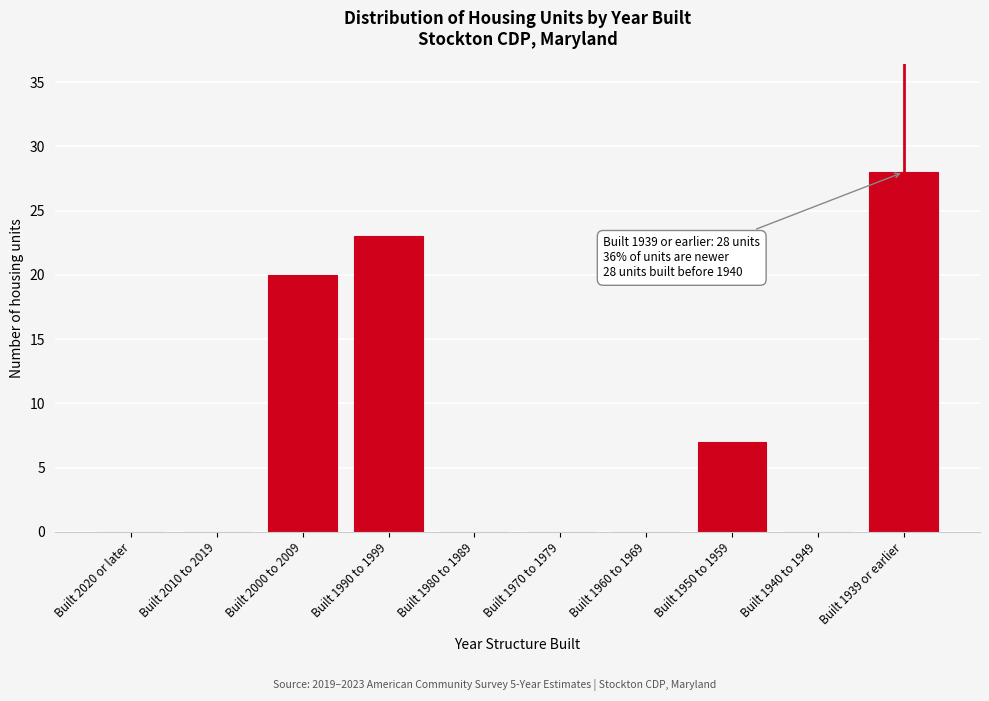

Reading left to right, extract all data points from this chart.

Built 2020 or later=0	Built 2010 to 2019=0	Built 2000 to 2009=20	Built 1990 to 1999=23	Built 1980 to 1989=0	Built 1970 to 1979=0	Built 1960 to 1969=0	Built 1950 to 1959=7	Built 1940 to 1949=0	Built 1939 or earlier=28